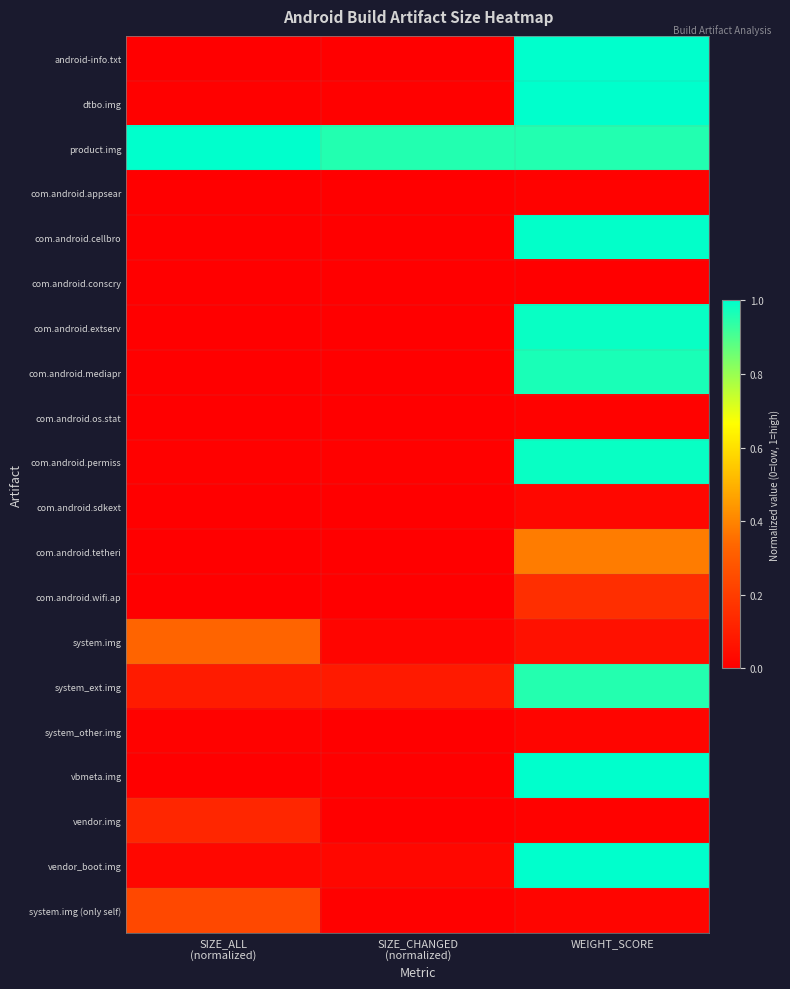

How many categories are shown in the chart?

3